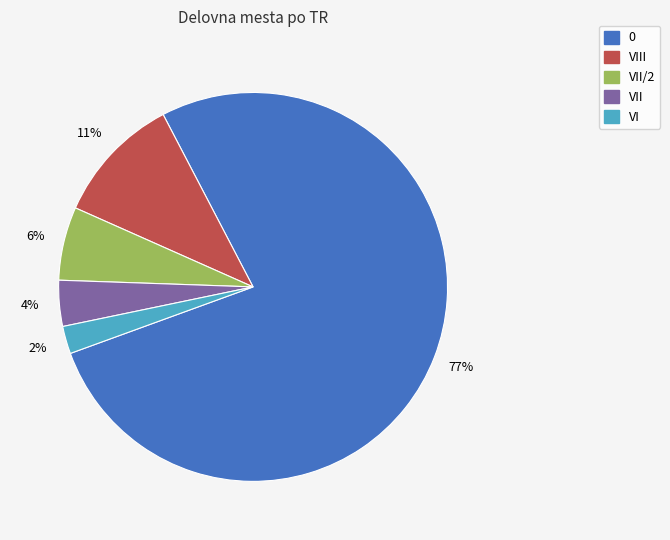

To the nearest percent, what is the average slice percentage?

20%